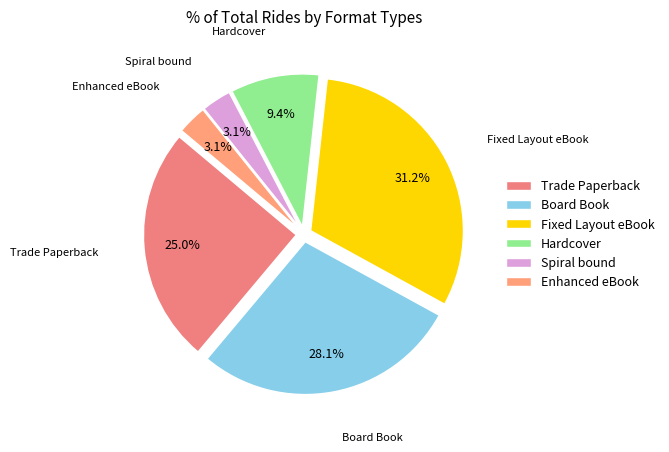

Does Trade Paperback account for over 50% of the chart?

No